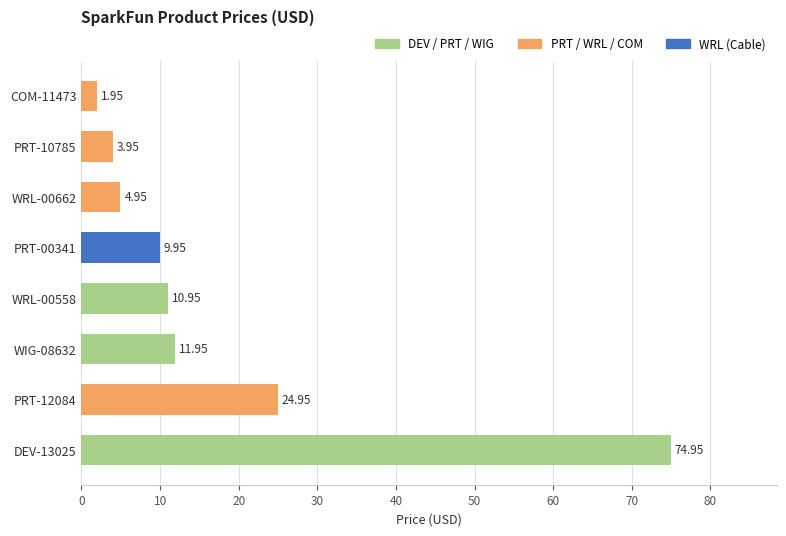

List the labels in order of value, largest first.

DEV-13025, PRT-12084, WIG-08632, WRL-00558, PRT-00341, WRL-00662, PRT-10785, COM-11473